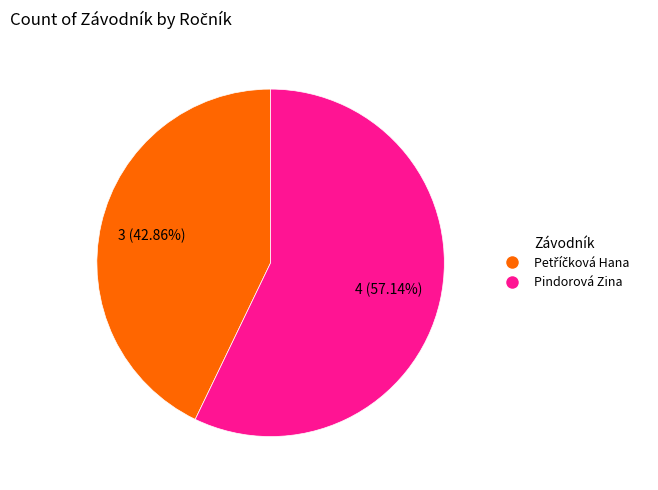

To the nearest percent, what portion does Pindorová Zina represent?

57%